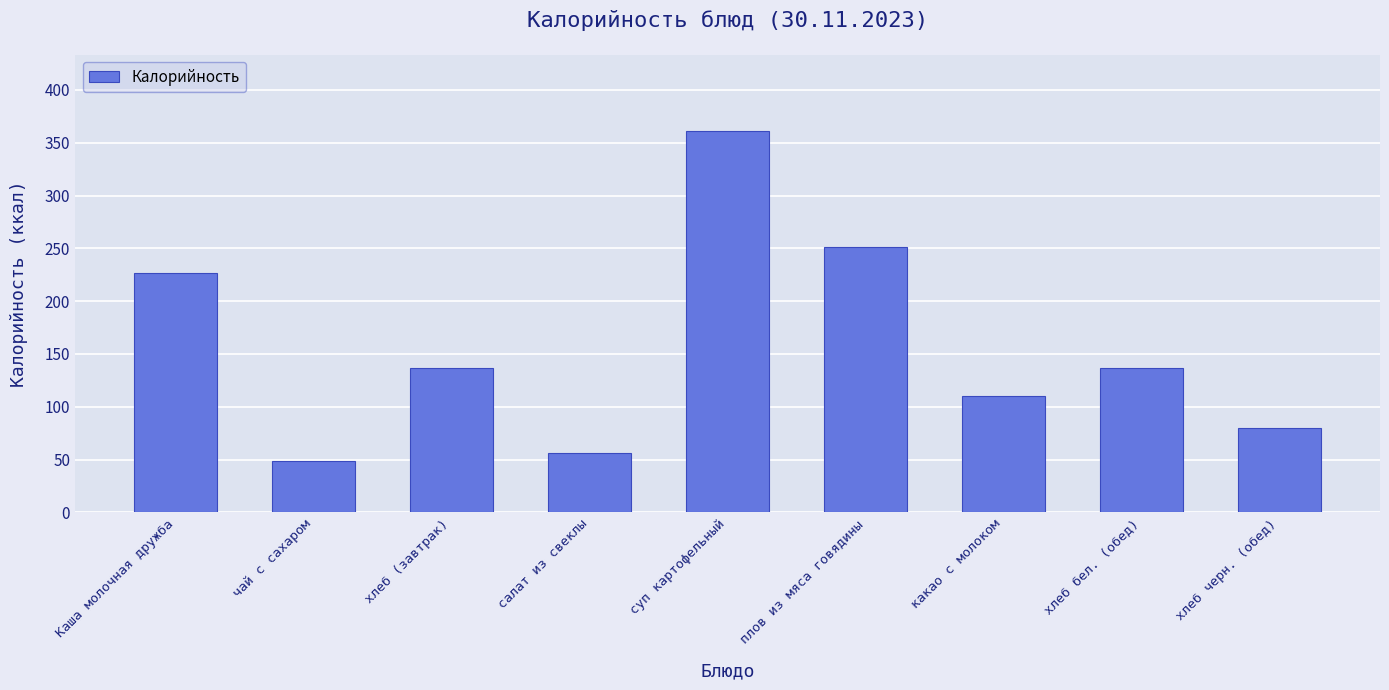

Is it true that the value at плов из мяса говядины is 251?

True